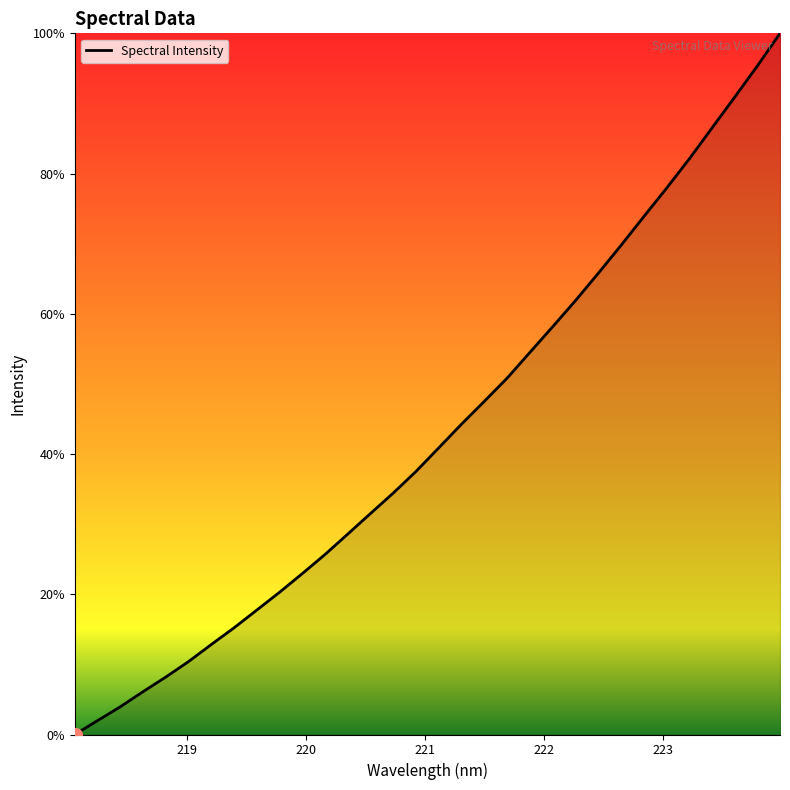

Is this an area chart (filled region under the line)?

Yes